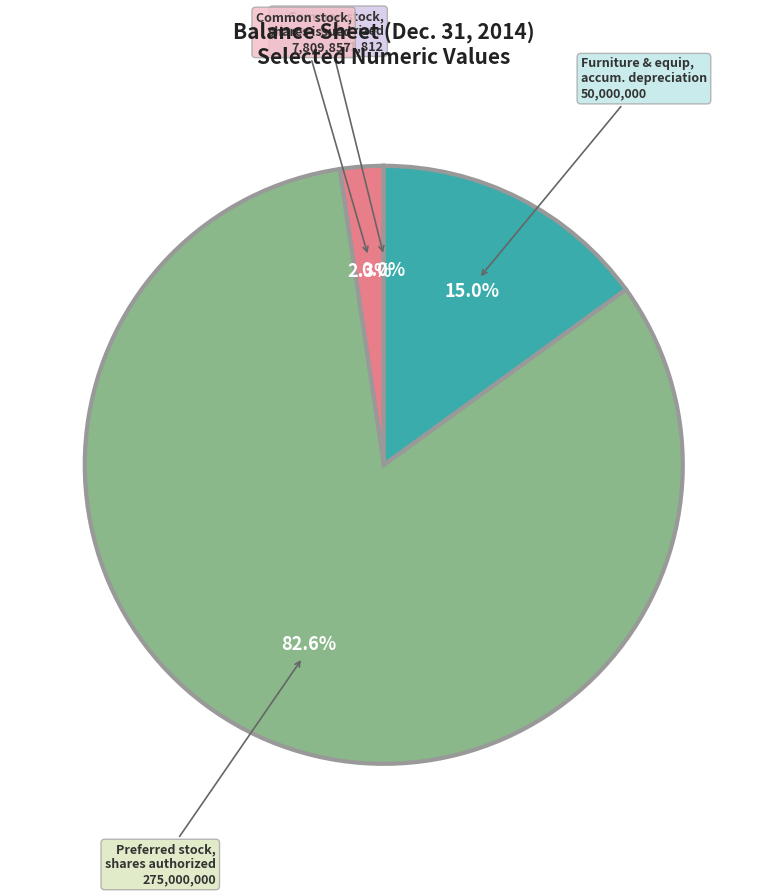

Which slice represents more than half of the pie?

Preferred stock, shares authorized